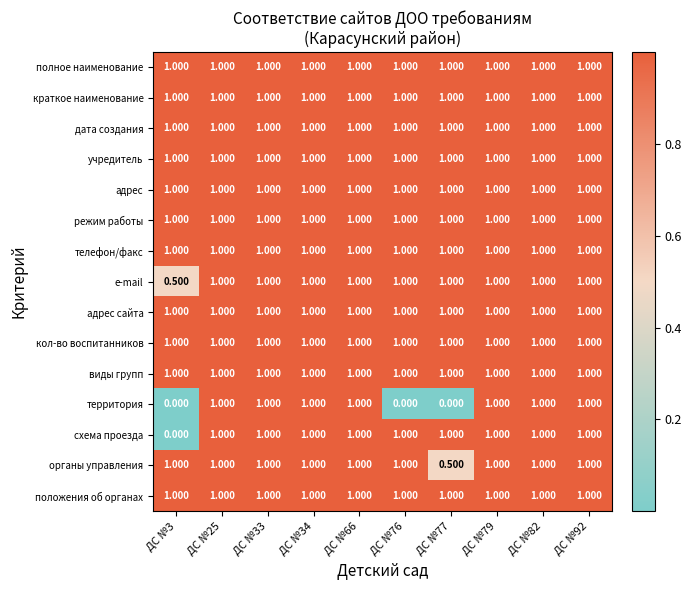

Count the number of categories in the chart.

10